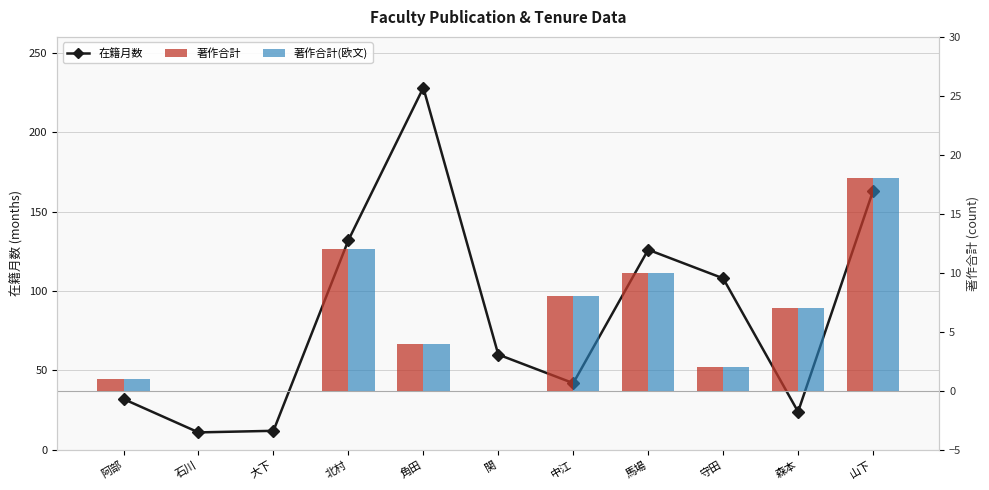

Which series has the largest range (max minus min)?

在籍月数